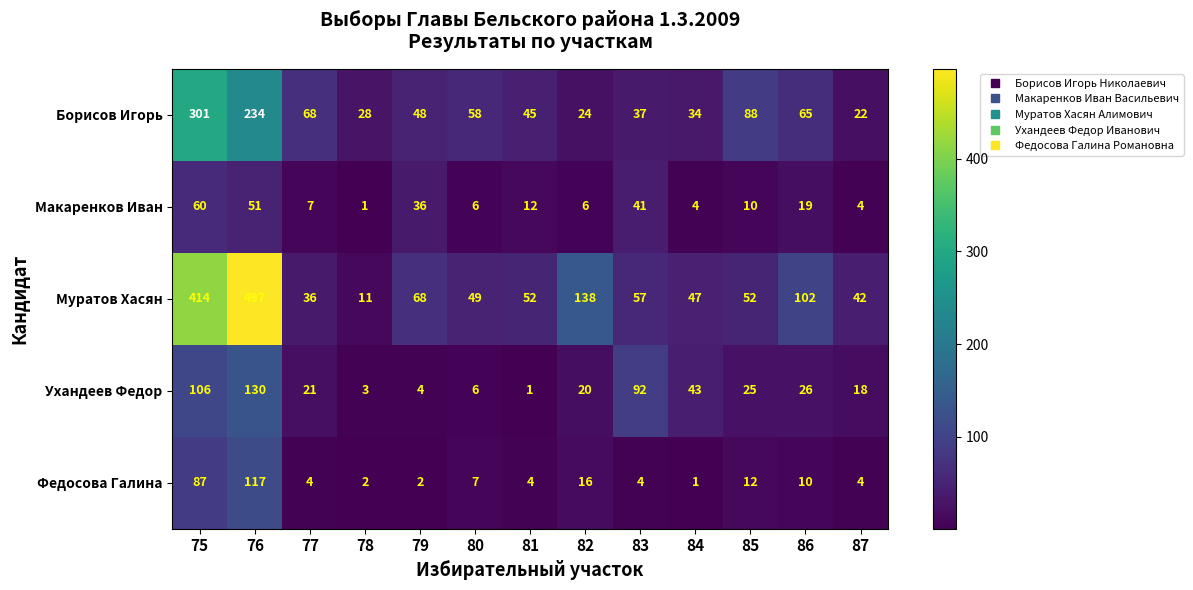

How many distinct data groups are displayed?

5